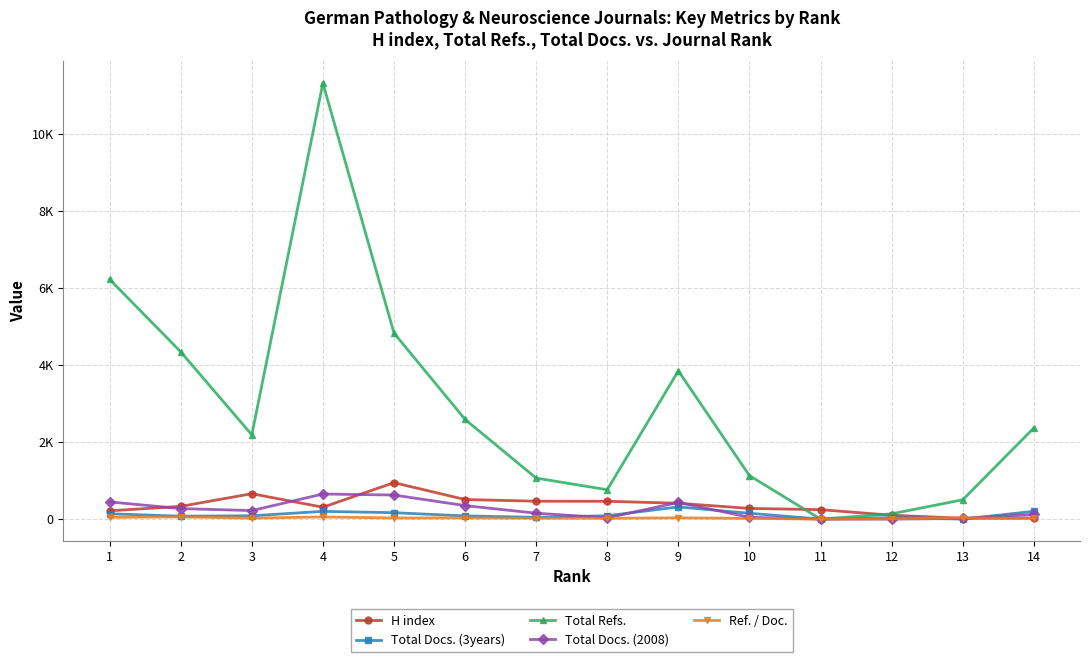

What is the value of the Ref. / Doc. point at the 1st from the left?

45